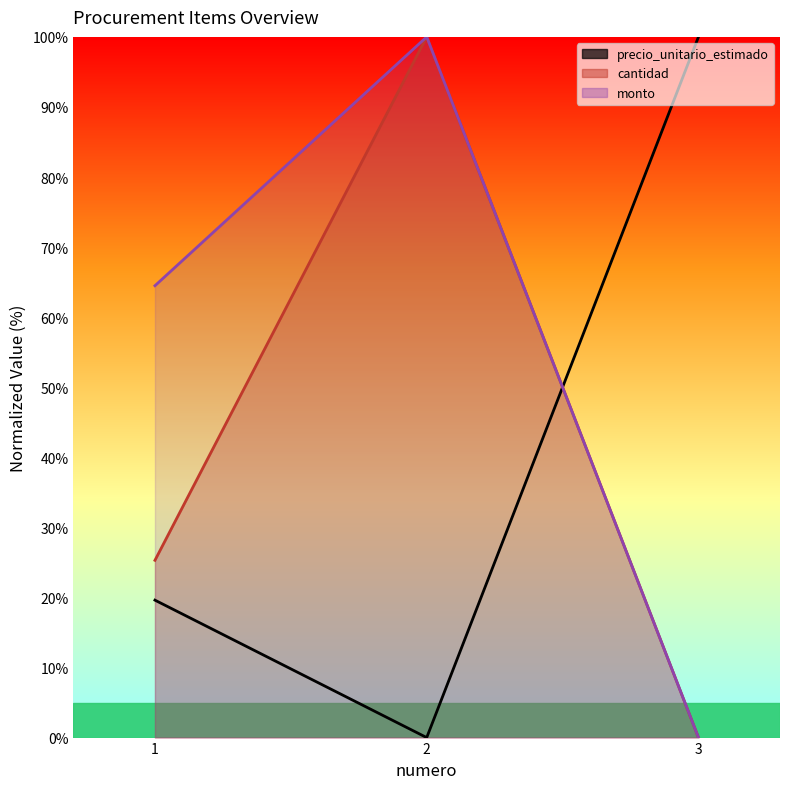

Between 1 and 2, which is larger?

1